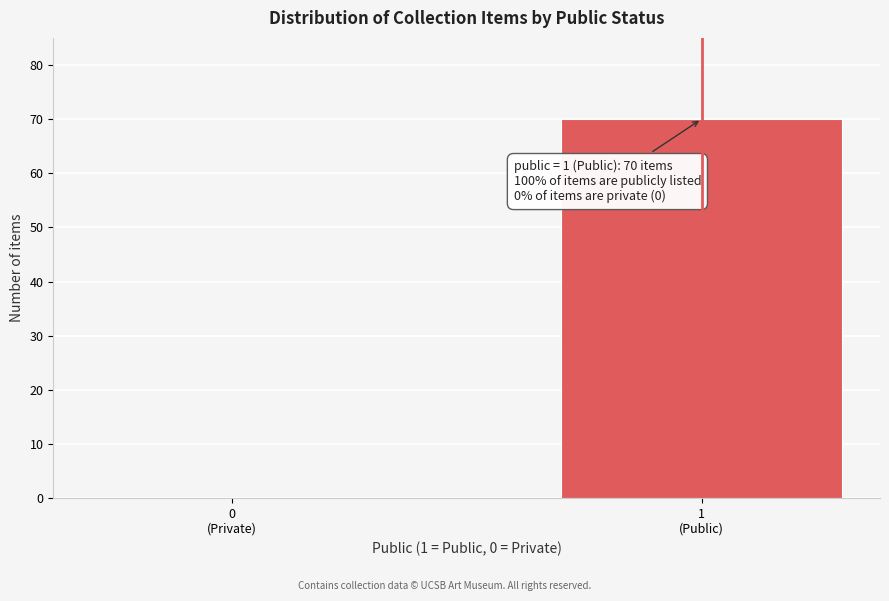

What is the maximum value shown in the chart?

70